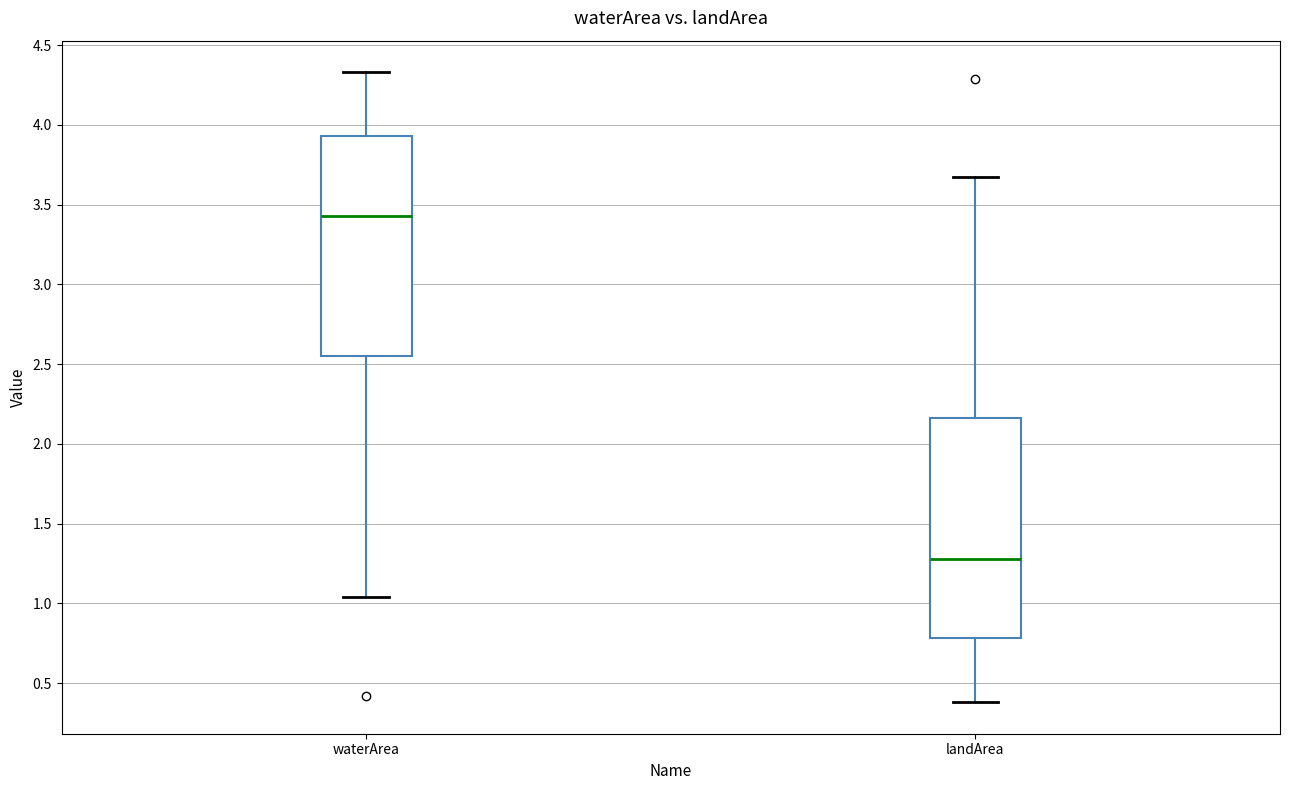

Reading left to right, transcribe this box plot: for each box, give where its median line is, the range the box spans, and where its two whiskers end, as read against the y-axis. The values are not printed on the chart, so give them approximately, as read against the axis.

waterArea: median 3.45, box 2.55 to 3.95, whiskers 1.05 to 4.35
landArea: median 1.30, box 0.80 to 2.15, whiskers 0.40 to 3.65